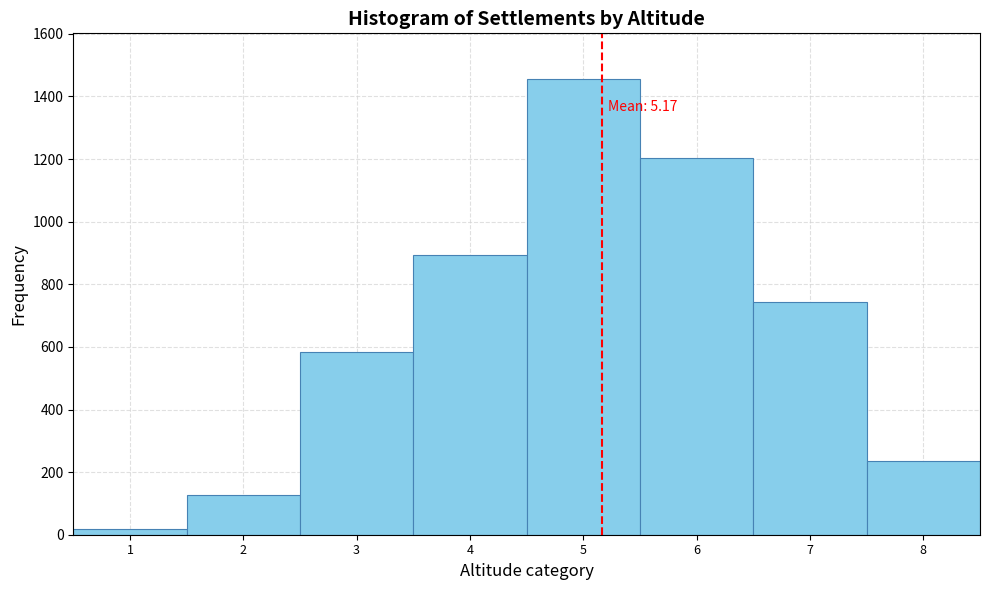

Over which range of the x-axis is the bar tallest?

4.5 to 5.5